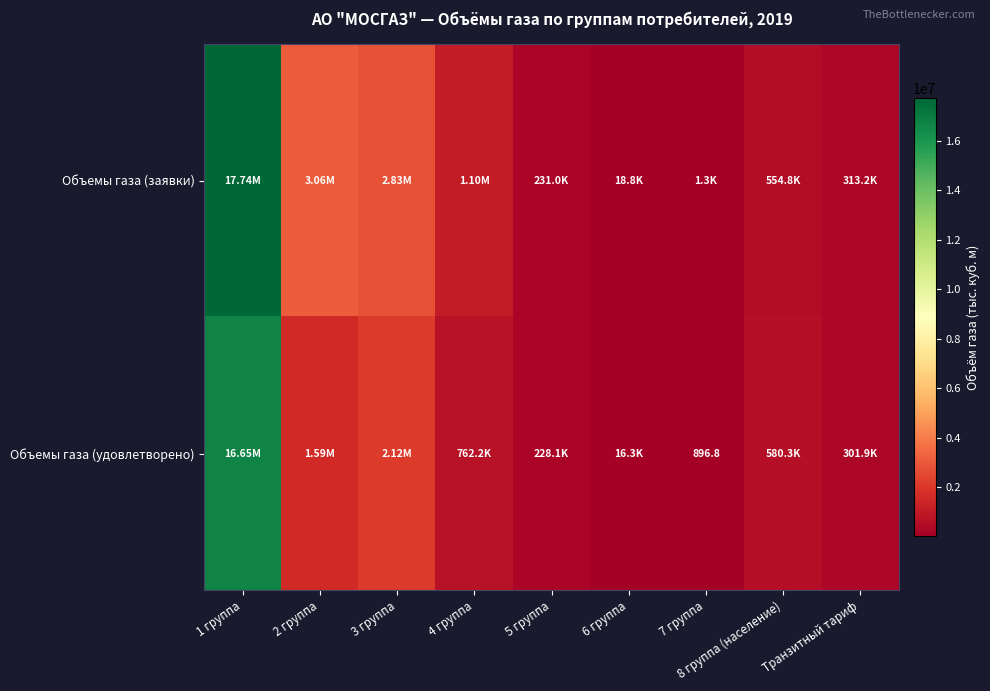

At which label does Объемы газа (заявки) first exceed 554788?

1 группа